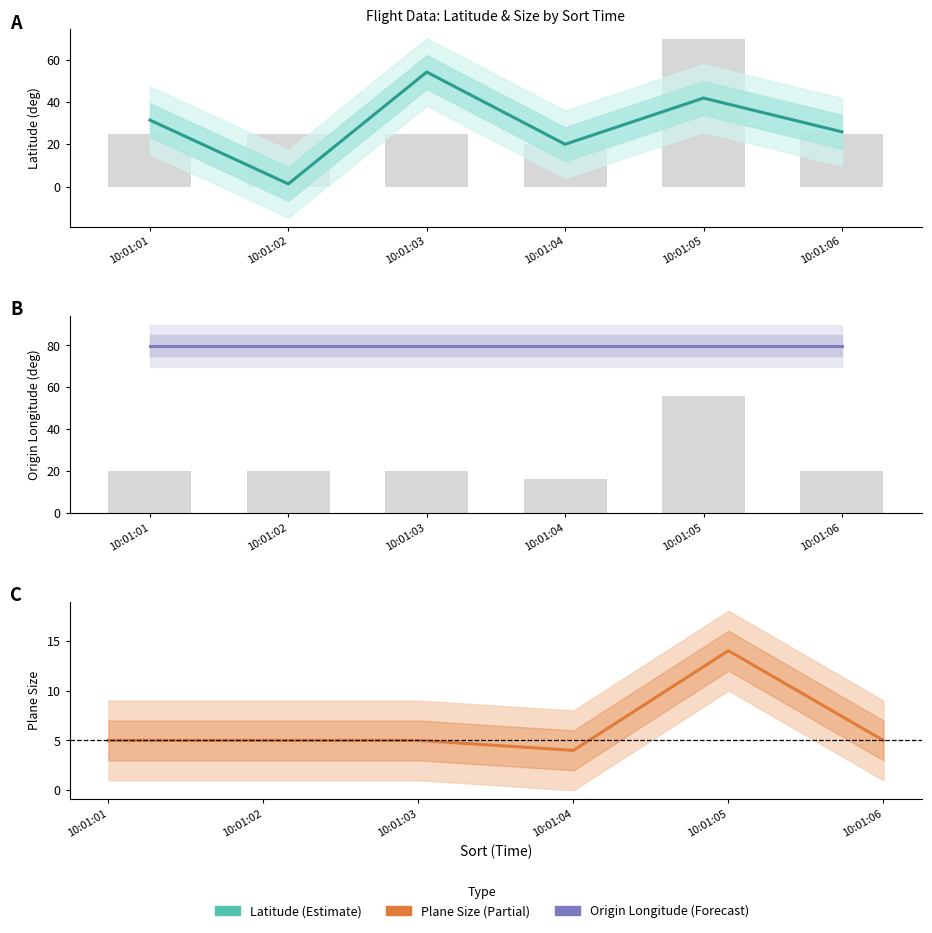

Is it true that Origin.longitude_deg equals 30.1 at 10:01:01?

False